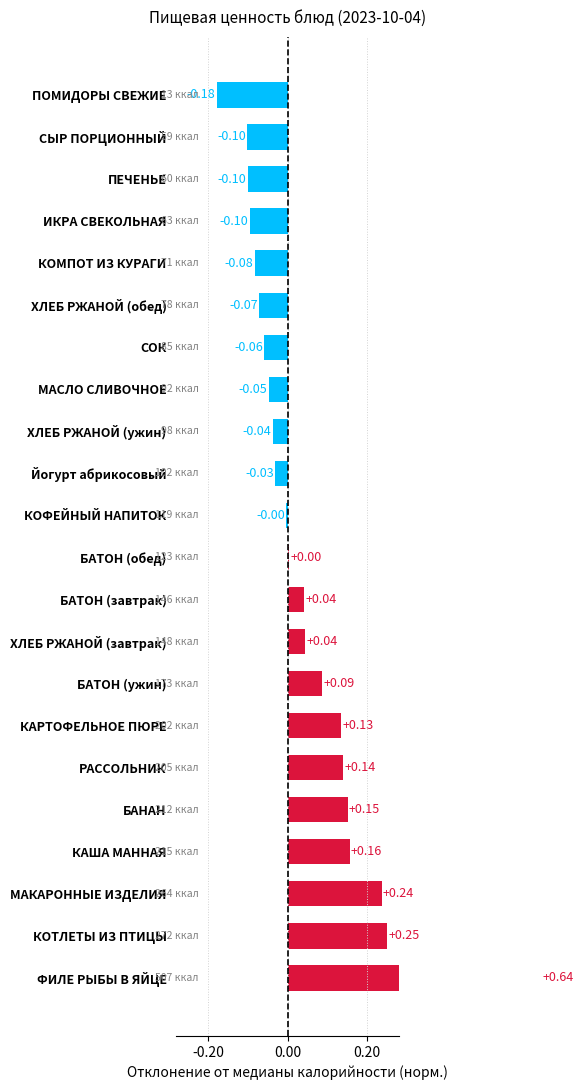

Does the chart contain any negative values?

Yes